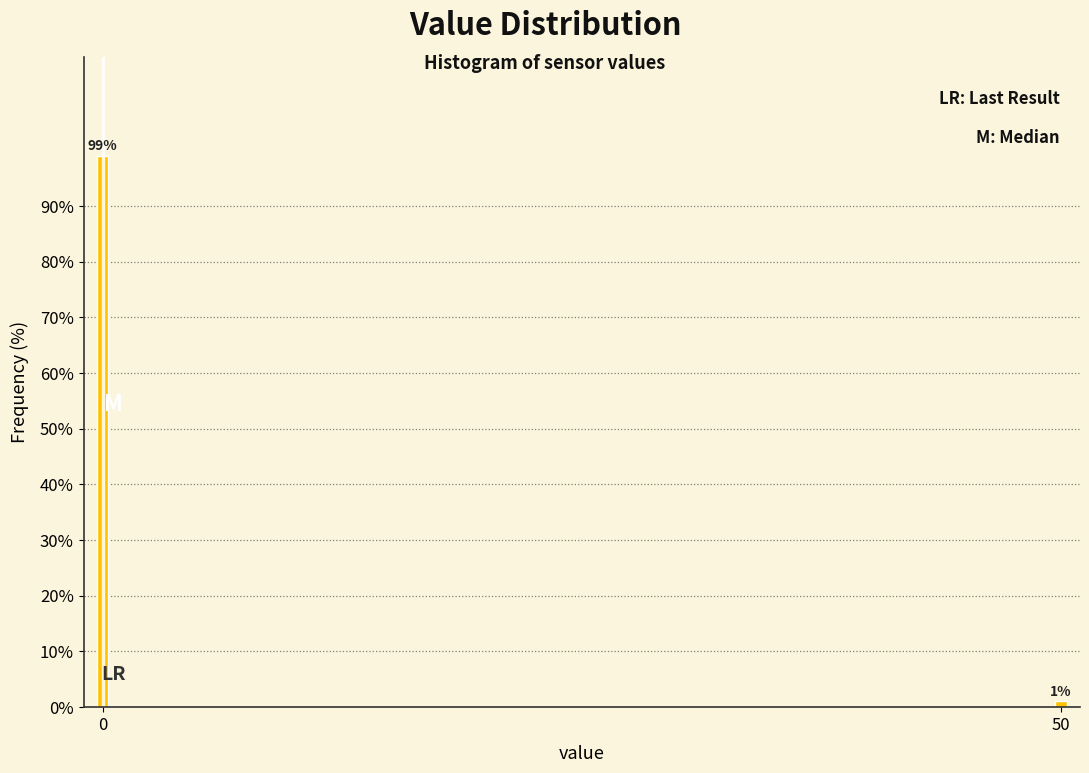

What is the value of the 1st bar from the left?

98.9